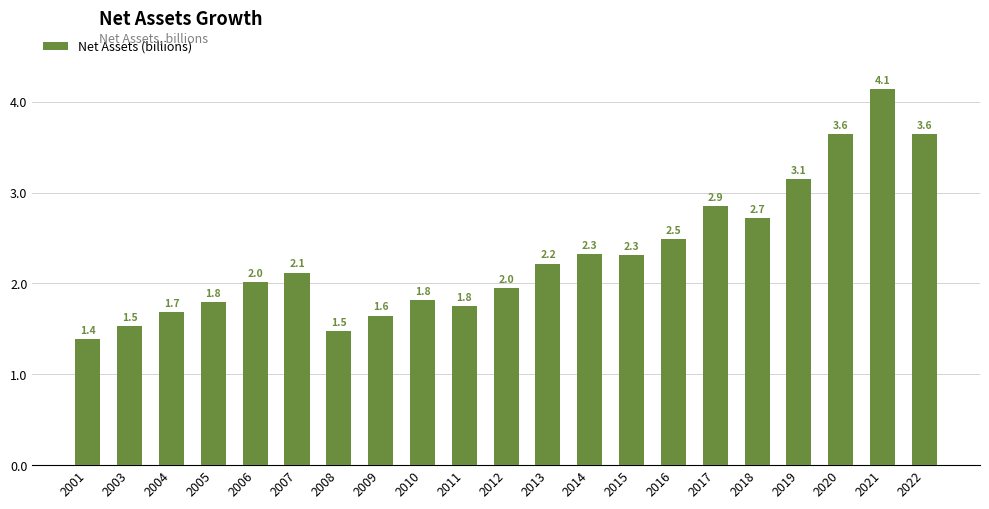

Is it true that the value at 2014 is 2.3?

True